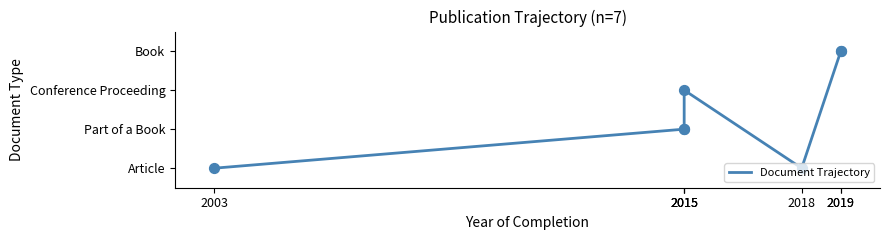

Approximately how many times larger is the value at 2019 compared to 2015?

1.5